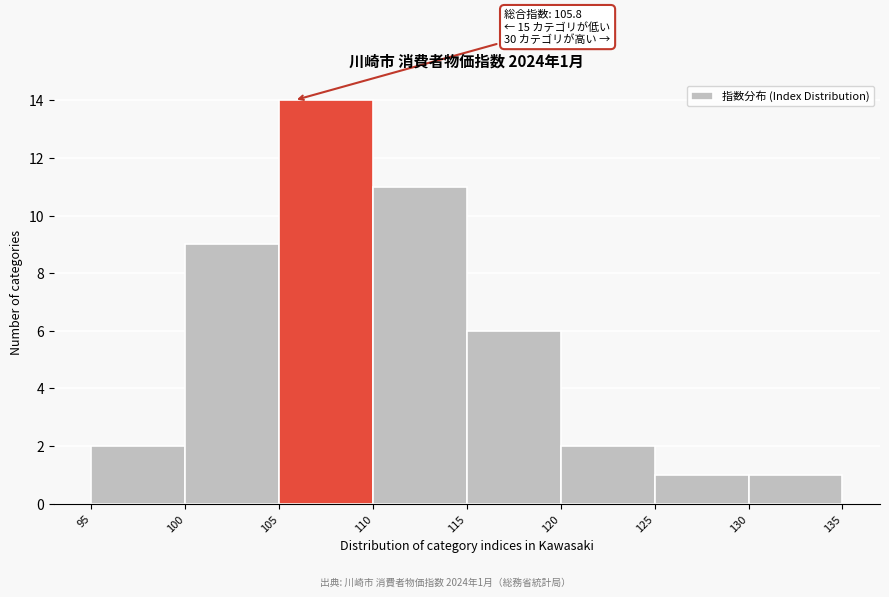

Over which range of the x-axis is the bar tallest?

105 to 110